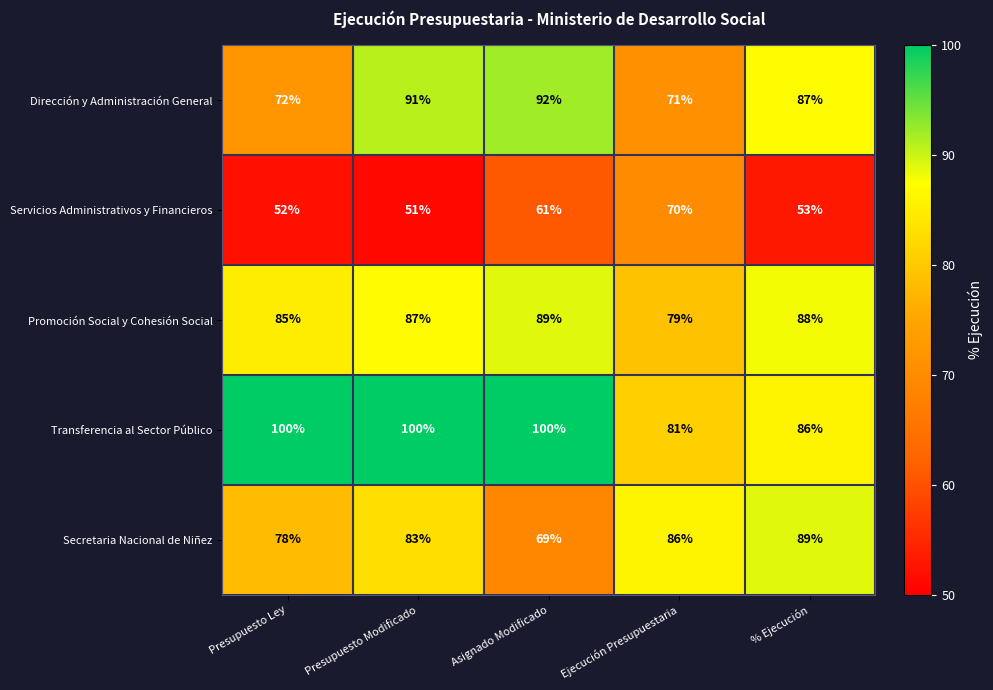

What is the difference between the Dirección y Administración General values at Presupuesto Ley and Asignado Modificado?

20